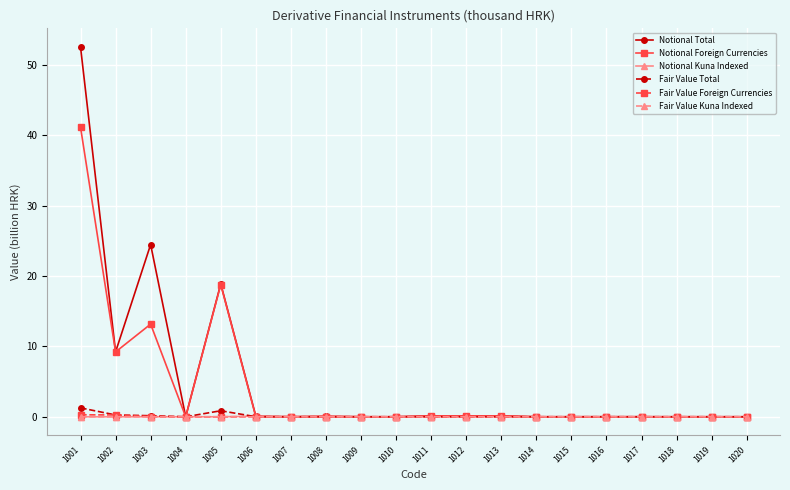

Read the Notional Foreign Currencies value at 1005.

18.8